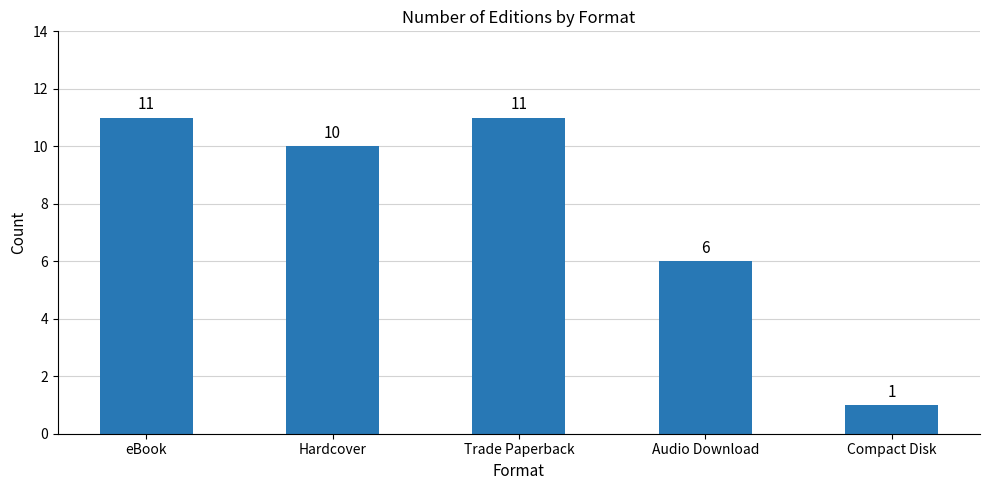

How many distinct data groups are displayed?

1